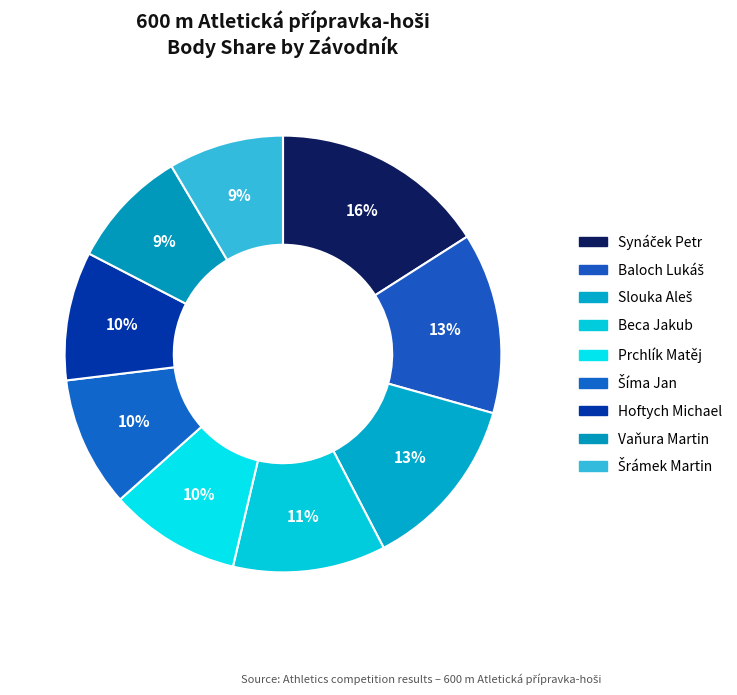

How many segments does this pie chart have?

9